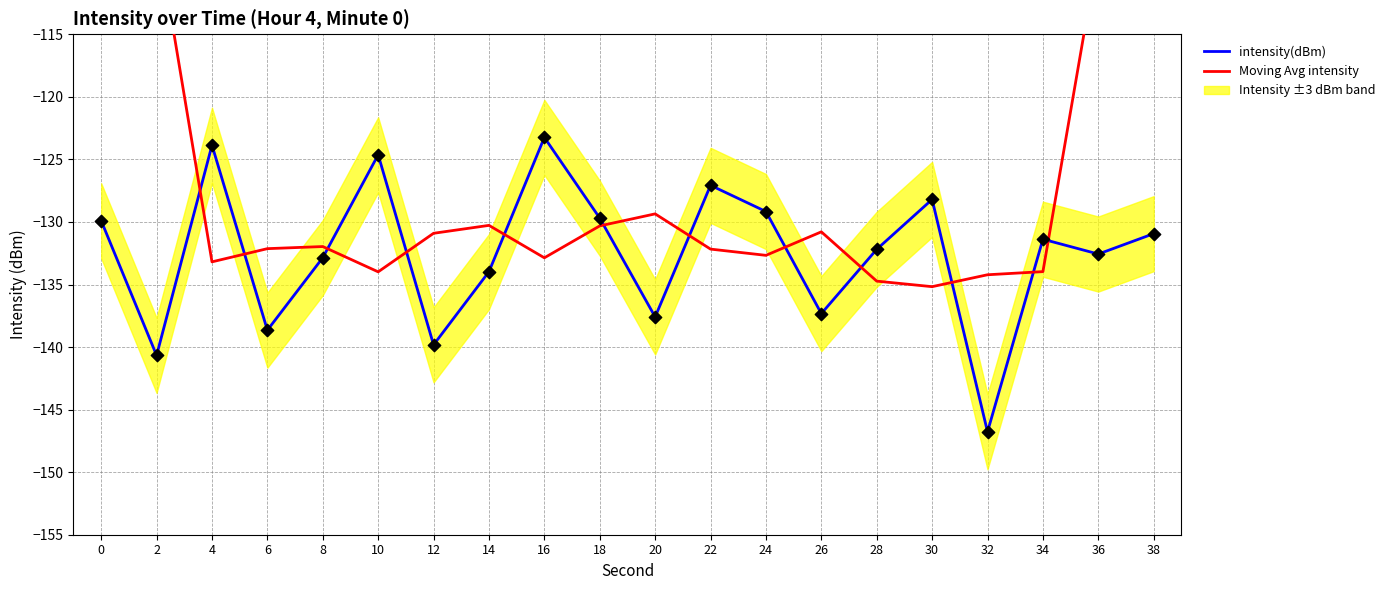

Which series reaches the maximum Y coordinate?

Moving Avg intensity